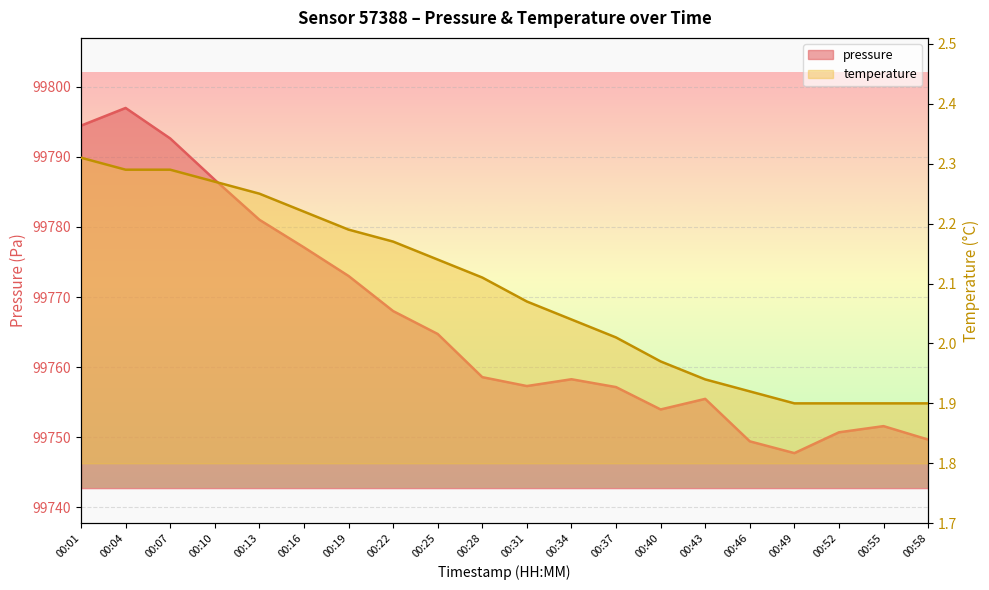

Rank the categories by pressure value from lowest to highest.

00:49, 00:46, 00:58, 00:52, 00:55, 00:40, 00:43, 00:37, 00:31, 00:34, 00:28, 00:25, 00:22, 00:19, 00:16, 00:13, 00:10, 00:07, 00:01, 00:04